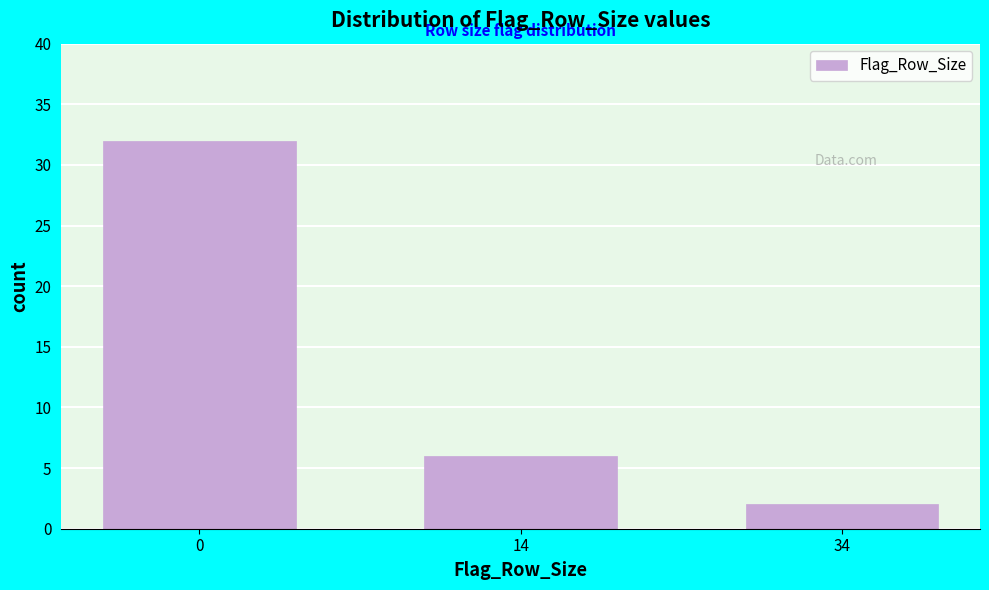

Reading right to left, extract all data points from this chart.

2	6	32